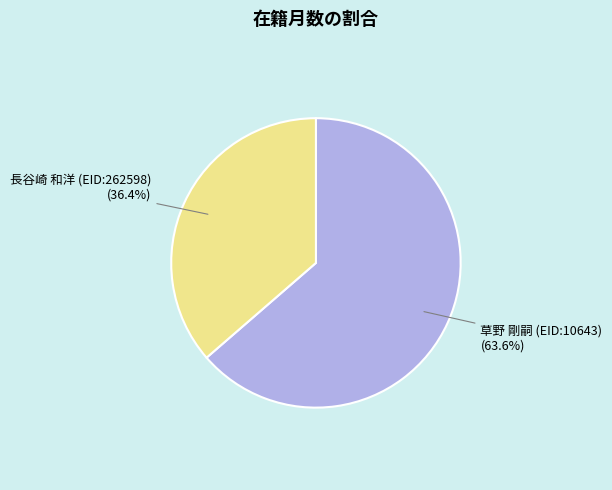

Is there a majority slice in this chart?

Yes